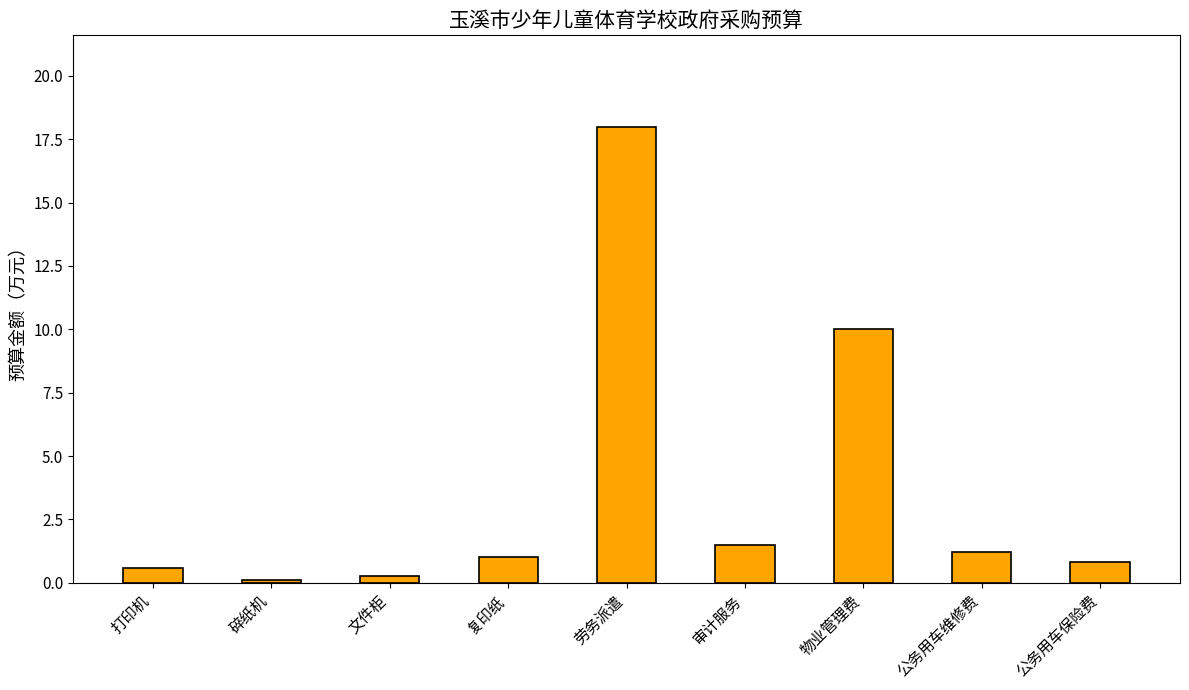

How many bars are there in total?

9